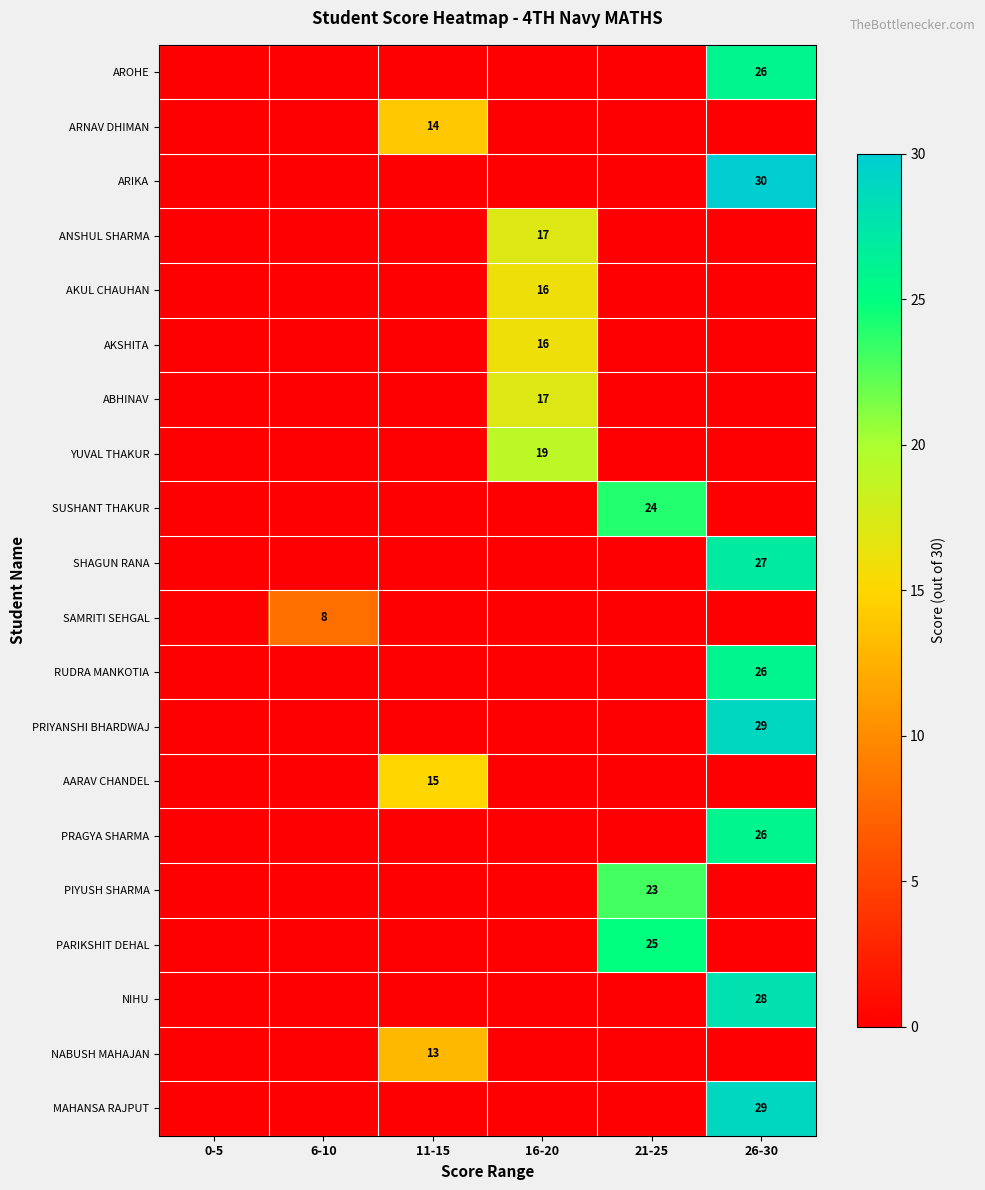

At how many categories does at least one series exceed 9?

4